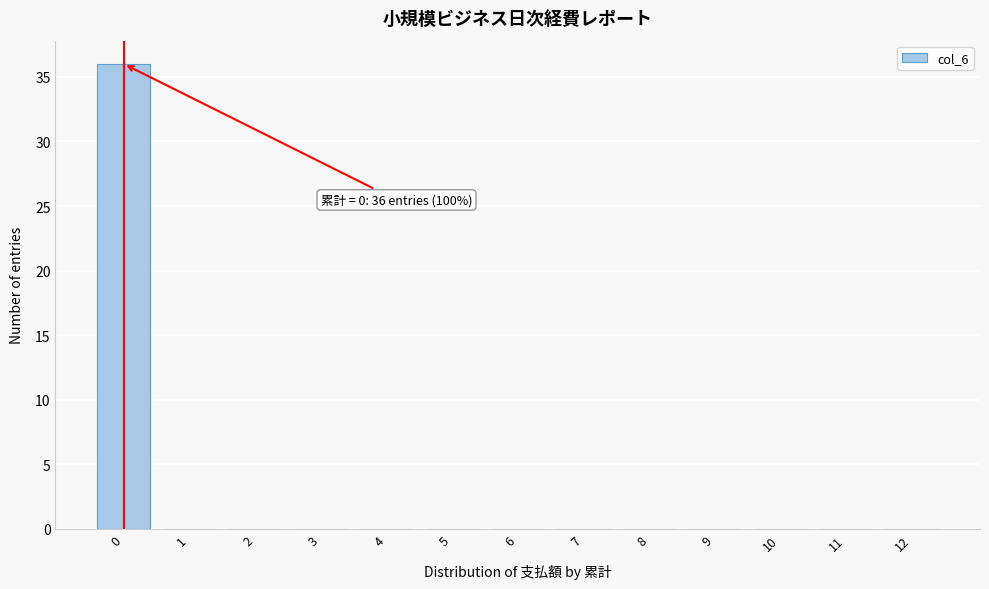

Reading left to right, what are all the values shown in this chart?

0=36	1=0	2=0	3=0	4=0	5=0	6=0	7=0	8=0	9=0	10=0	11=0	12=0